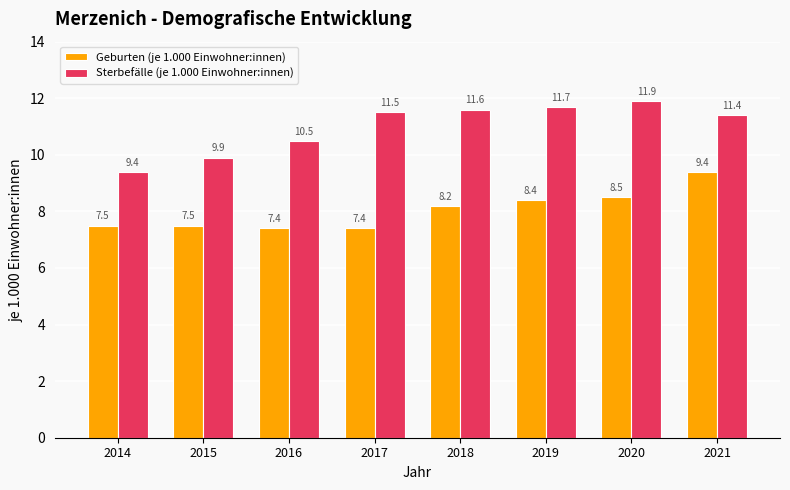

Which series has the largest range (max minus min)?

Sterbefälle (je 1.000 Einwohner:innen)